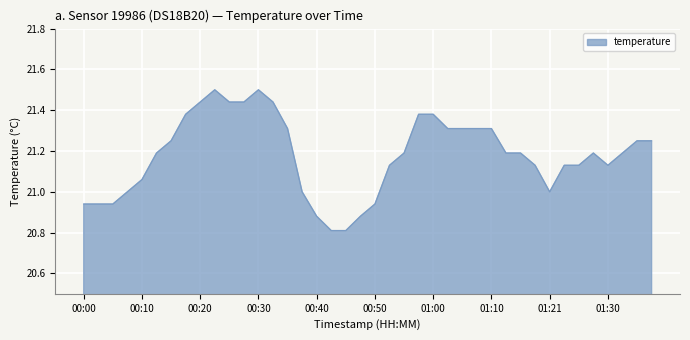

What is the maximum value shown in the chart?

21.5